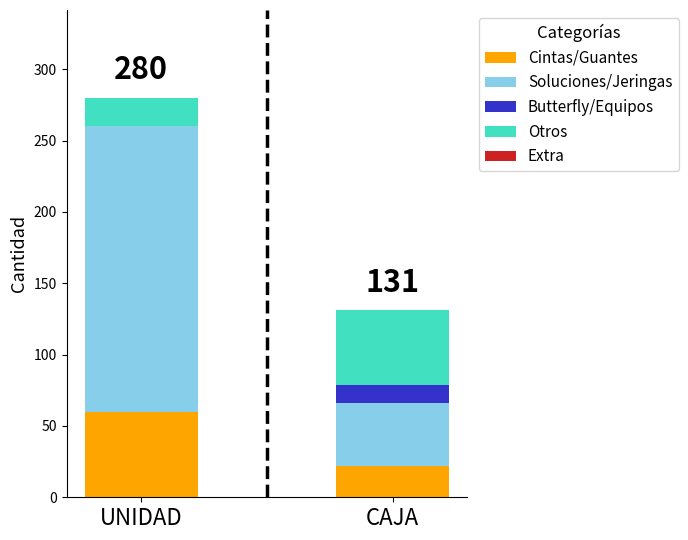

Reading left to right, transcribe the values for Cintas/Guantes.

UNIDAD=60	CAJA=22